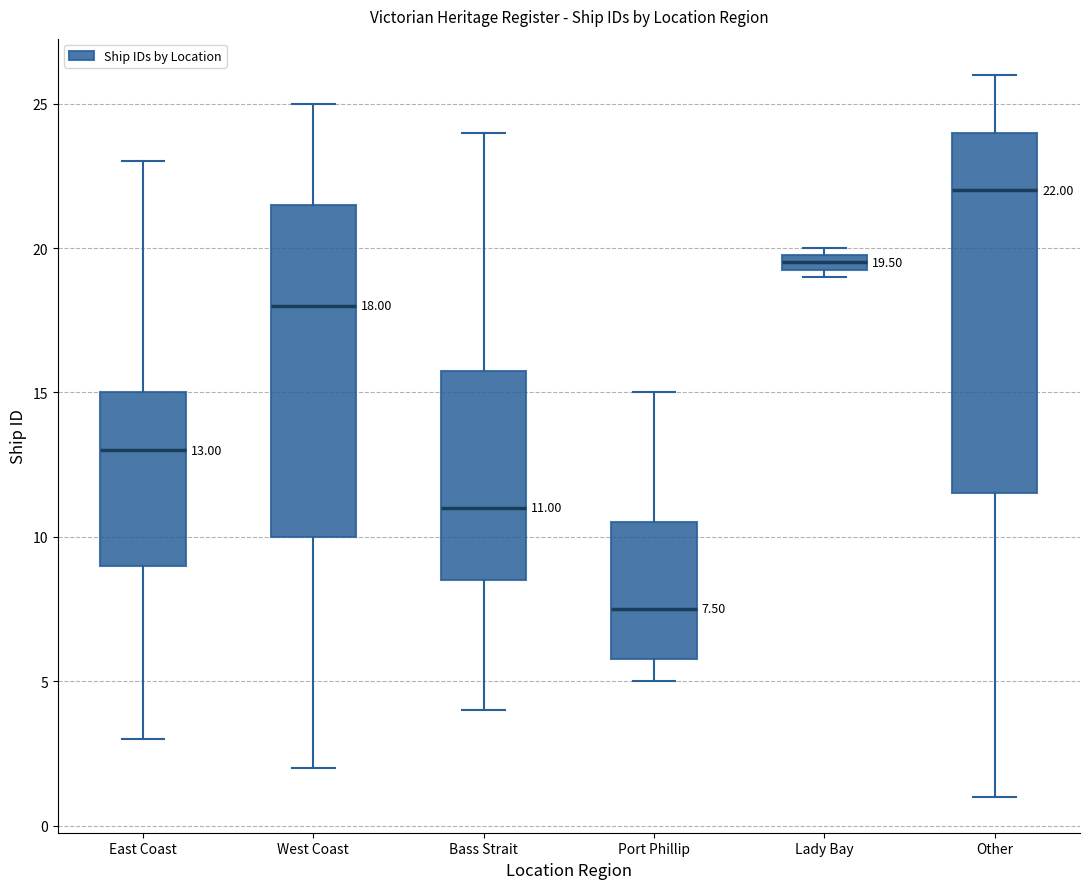

Comparing the boxes themselves (not the whiskers), which one is the tallest?

Other